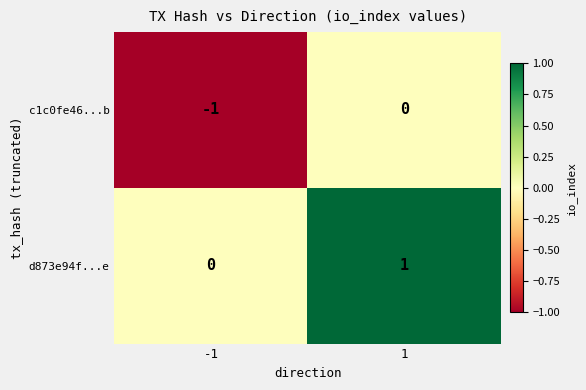

Rank the categories by d873e94f...e value from lowest to highest.

-1, 1